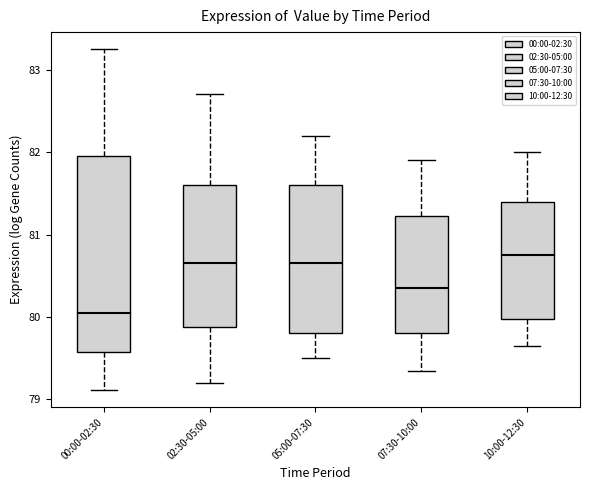

Which box has the lowest median line?

00:00-02:30